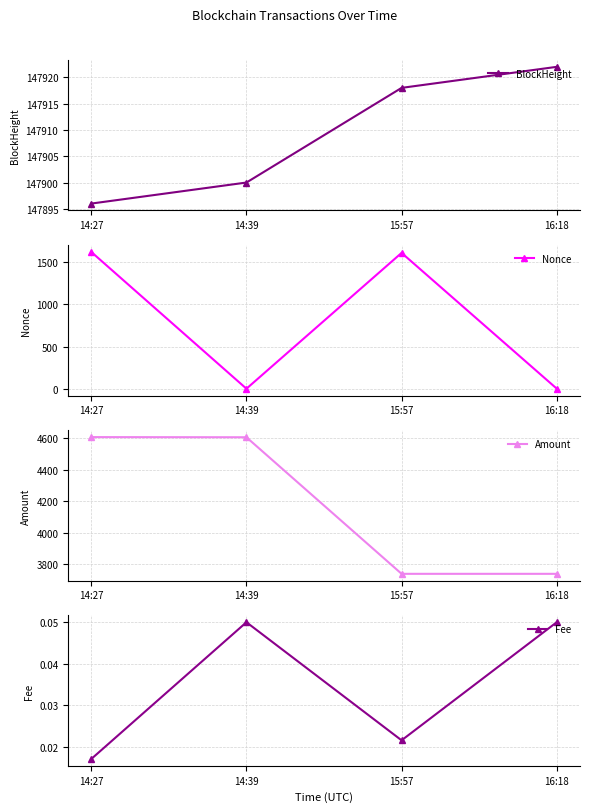

At which category is the sum across all series the highest?

14:27